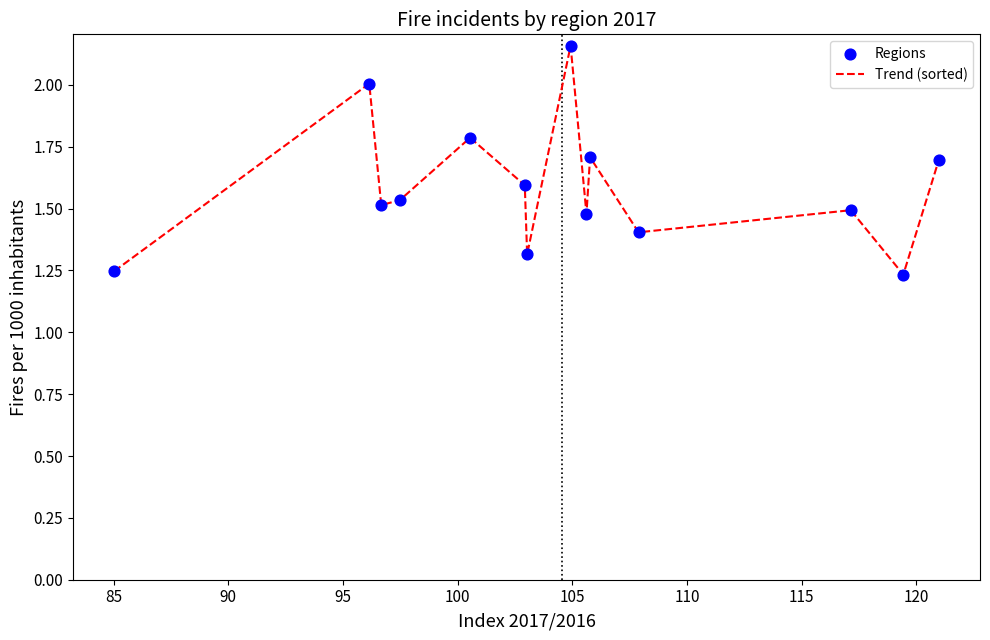

What is the difference between the maximum and minimum values?

0.9